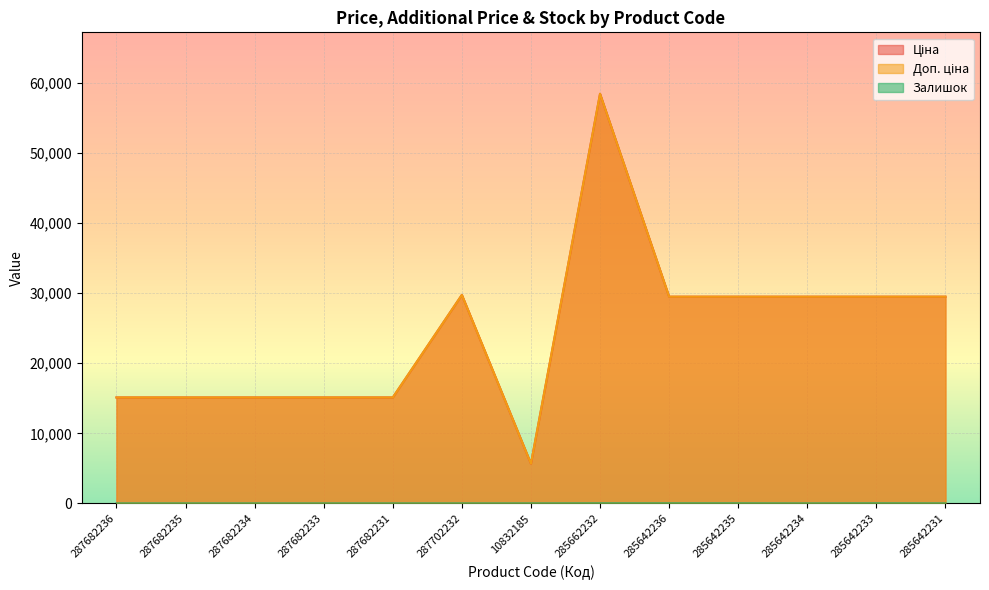

Rank the series by their maximum value, from highest to lowest.

Ціна, Доп. ціна, Залишок